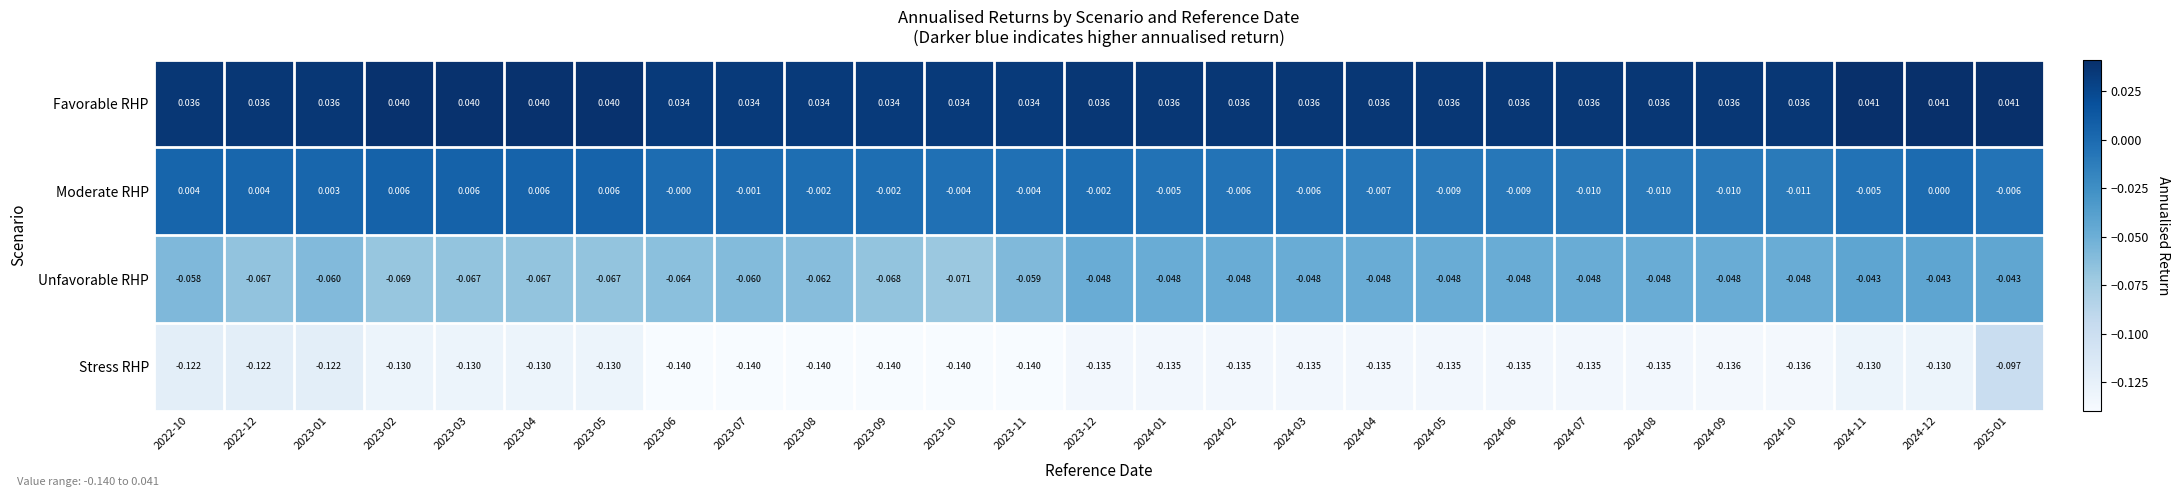

Which series has the largest total across all categories?

Favorable RHP